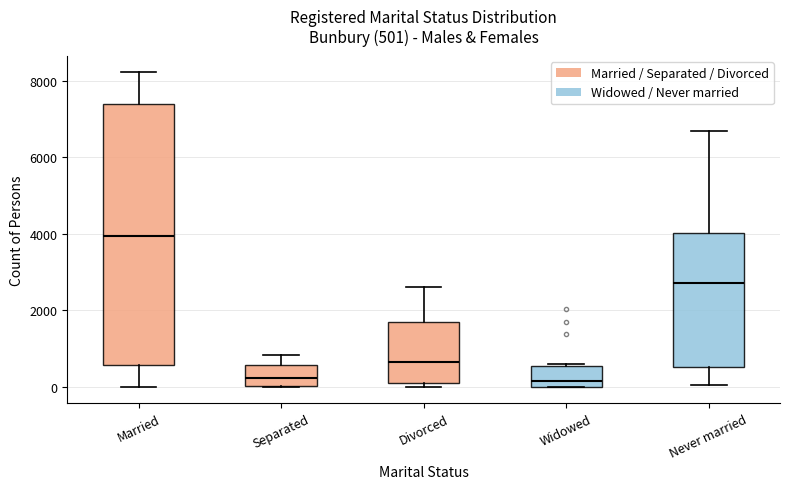

Which box is the tallest, from its lower edge to its upper edge?

Married